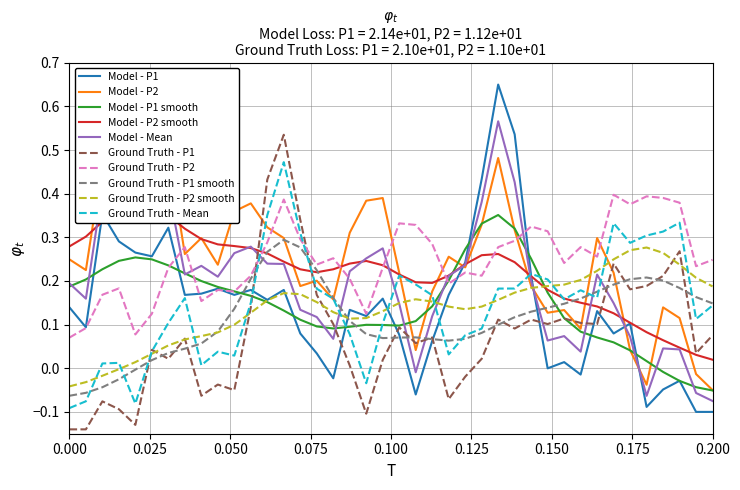

After their last crossing, which series has the higher values: Ground Truth - P2 smooth or Model - Mean?

Ground Truth - P2 smooth